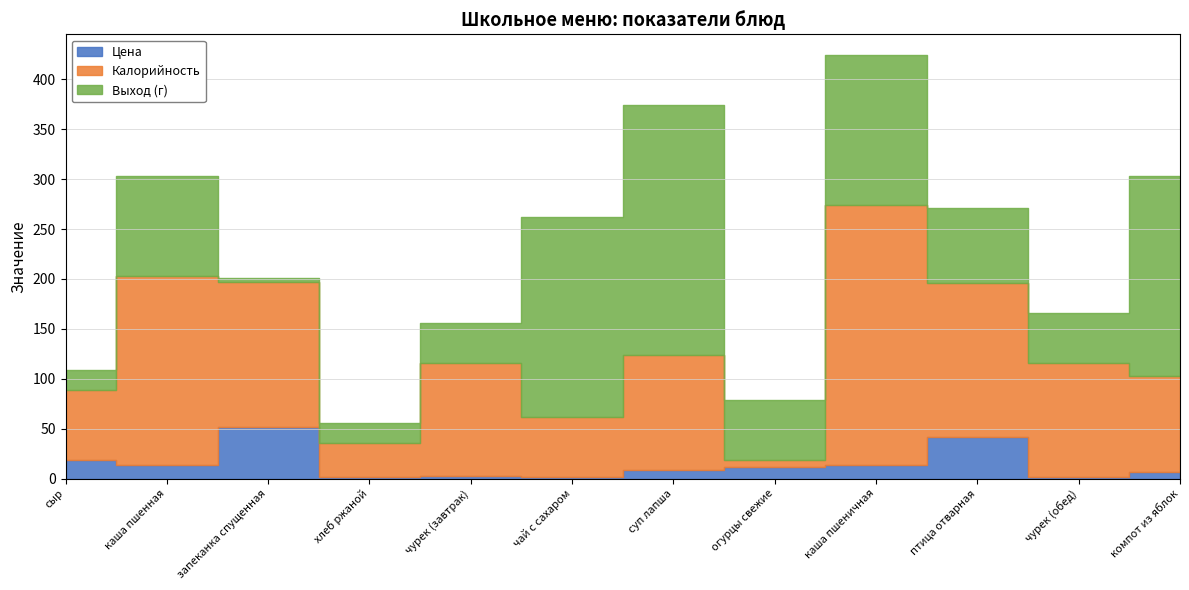

What is the difference between the Выход (г) values at чай с сахаром and чурек (обед)?

150.0